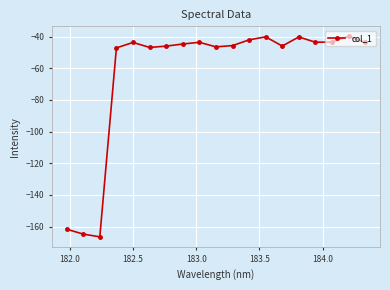

What is the greatest value displayed?

-39.8